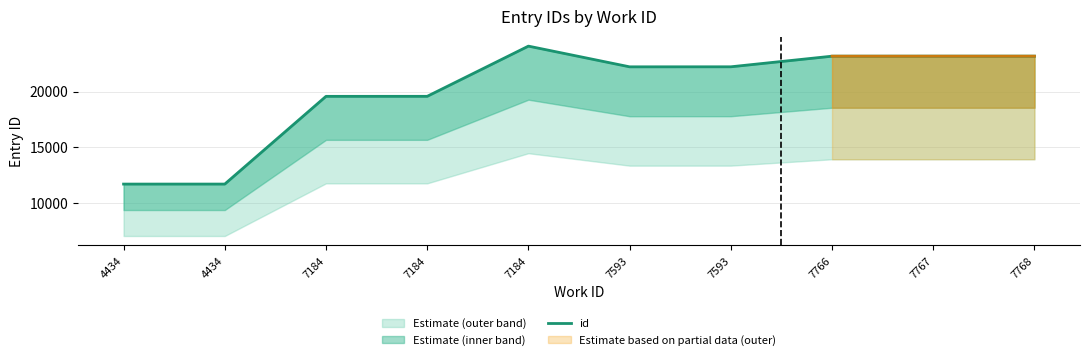

What is the sum of the values at 7767 and 7593?

45419